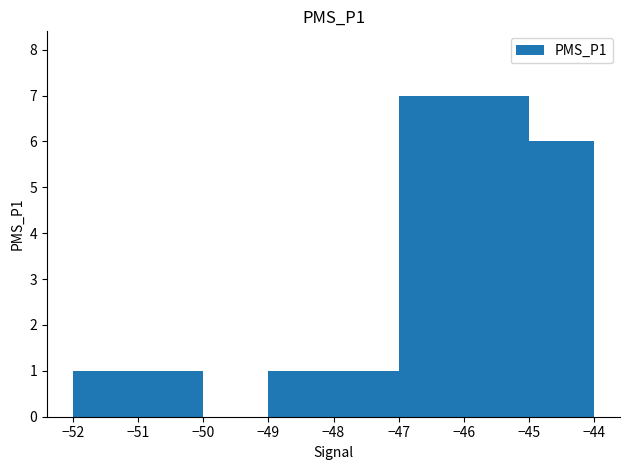

The value at −48 is 1. True or false?

True